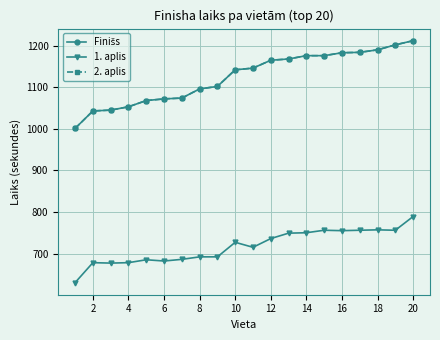

What is the minimum value shown in the chart?

630